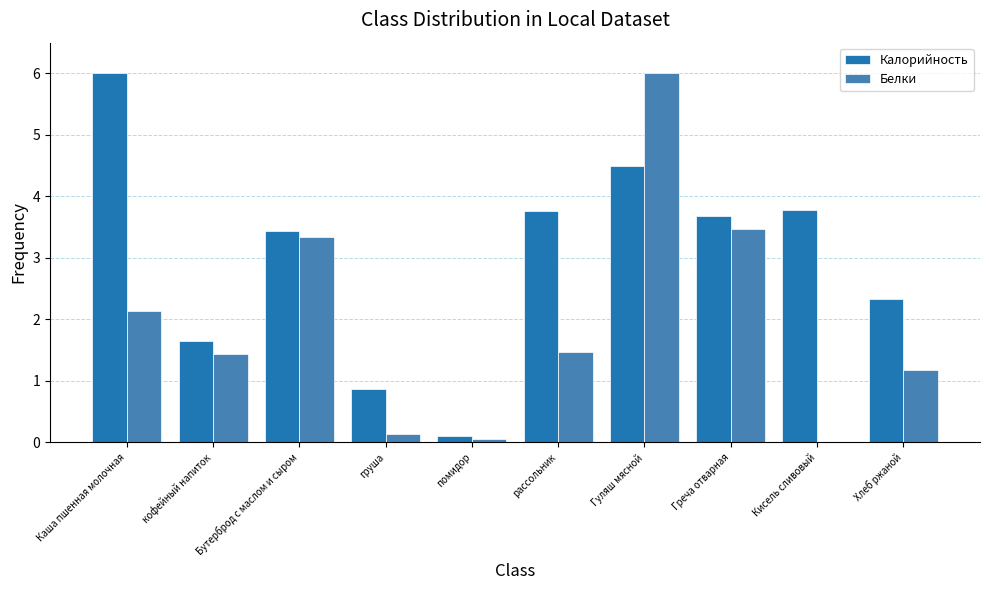

Is it true that Калорийность equals 0.3 at груша?

False